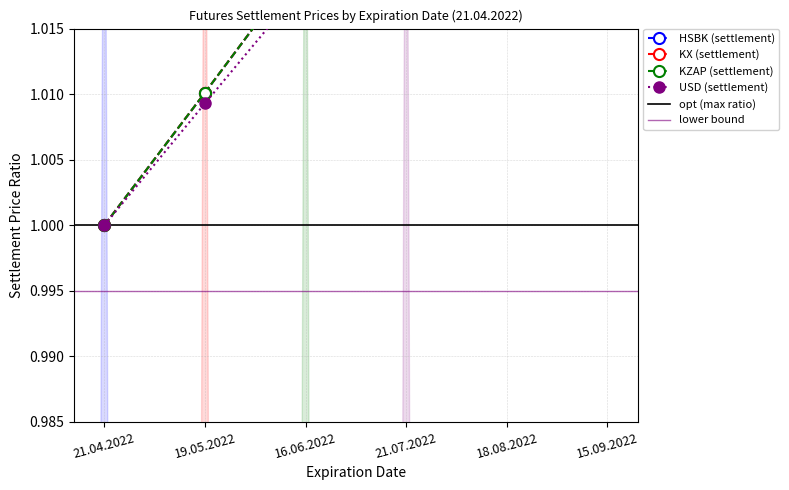

Between 16.06.2022 and 15.09.2022, which is larger?

15.09.2022